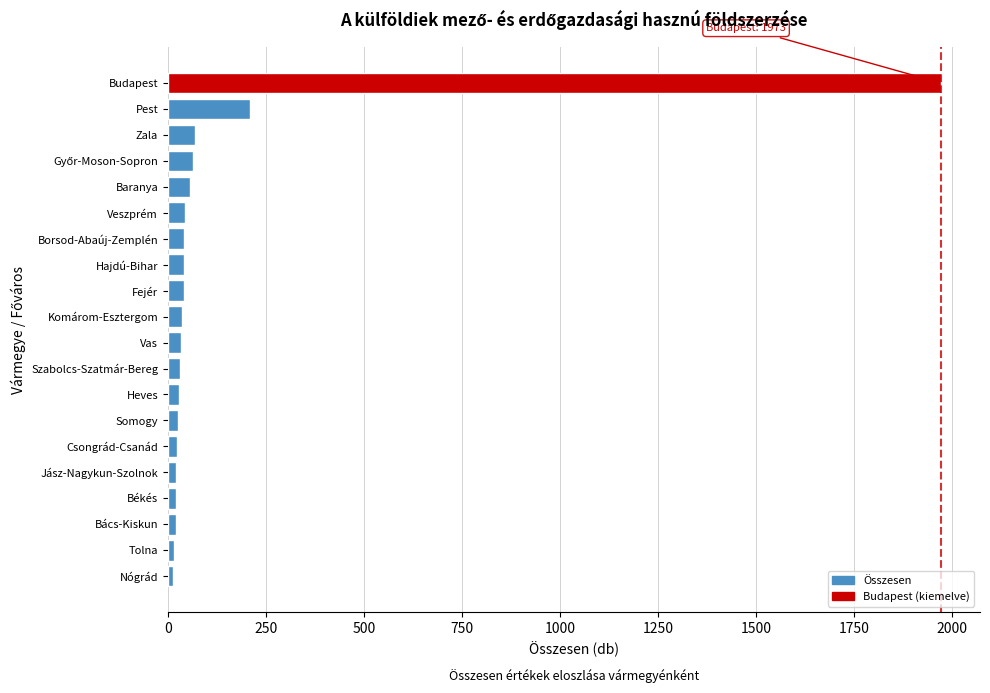

Which label corresponds to the largest value in the chart?

Budapest